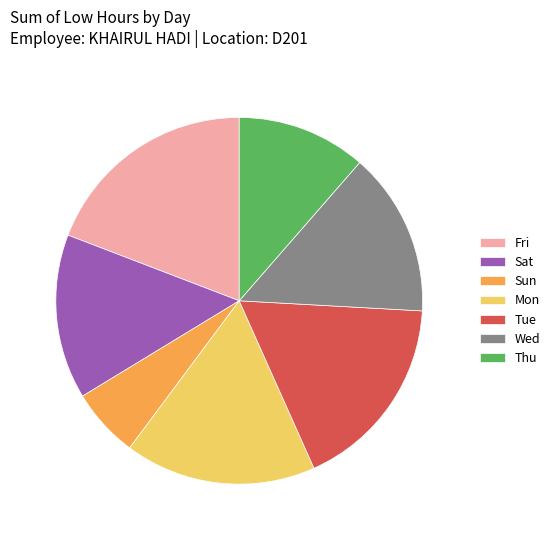

The Sun slice represents 6% of the pie. True or false?

True